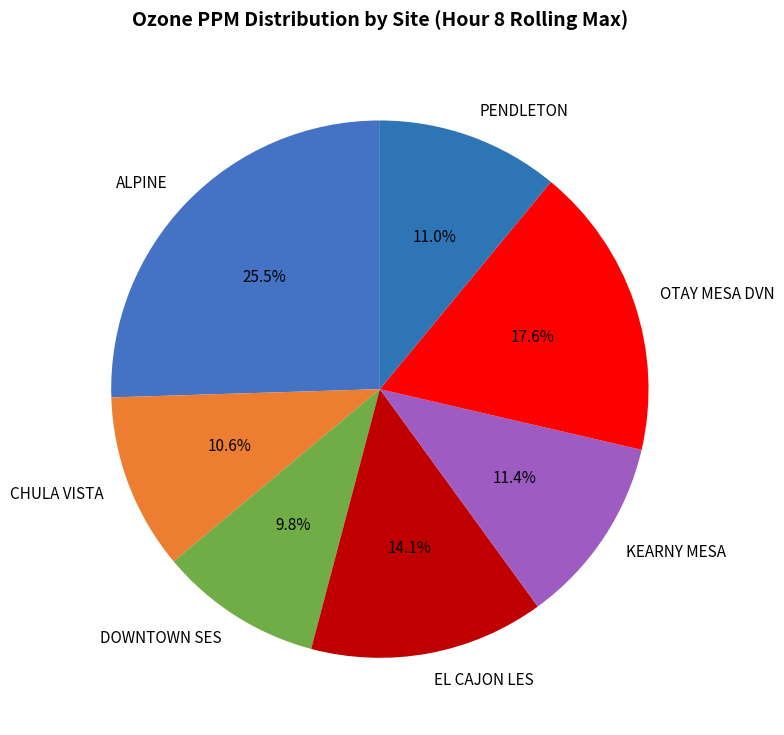

Which slice is the largest?

ALPINE